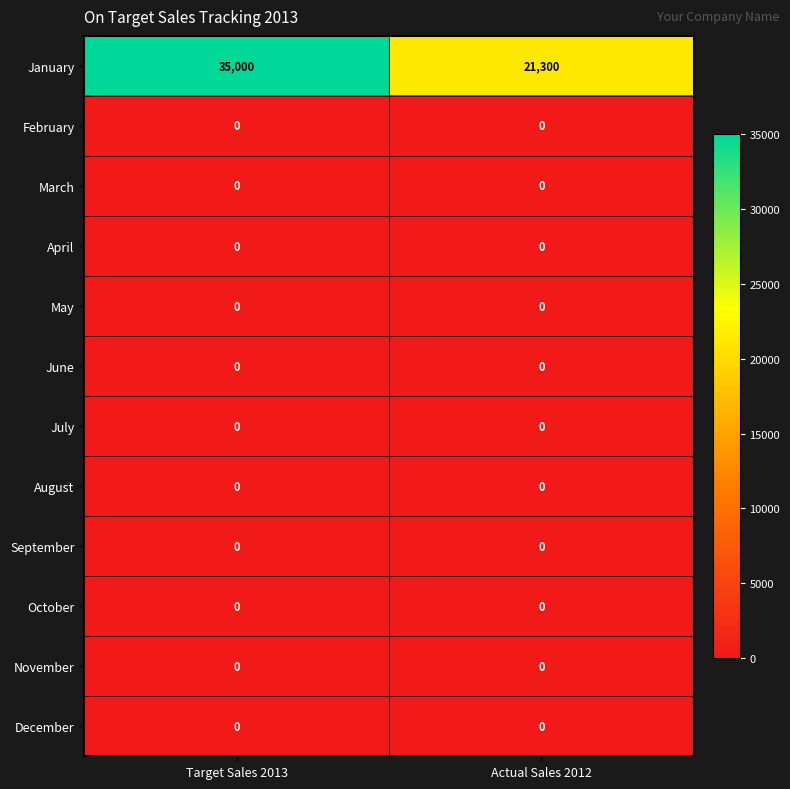

What is the spread (max minus min) of values at Target Sales 2013?

35000